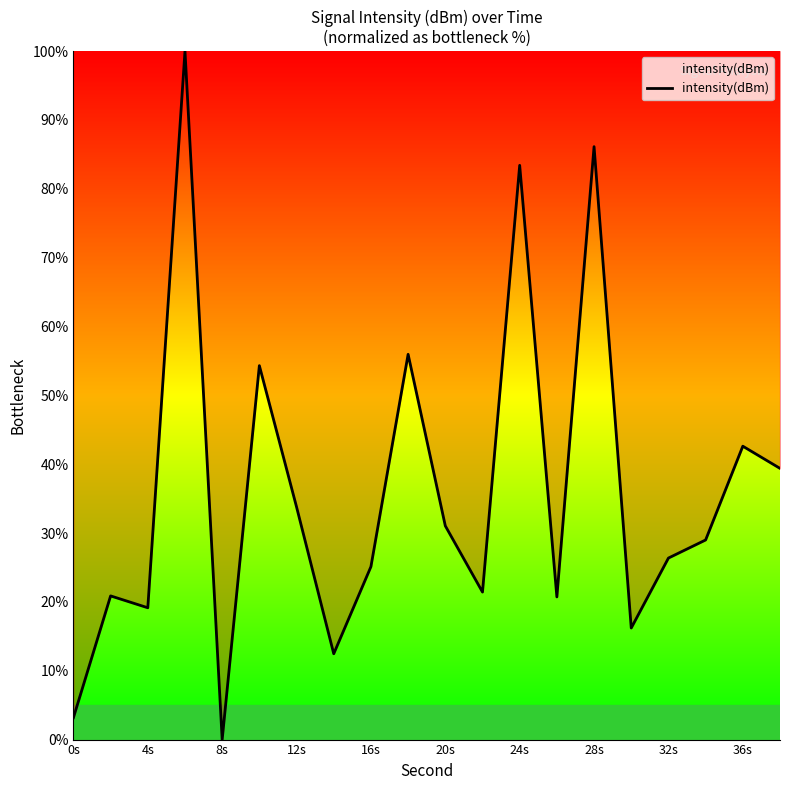

How many values are below 28?

10